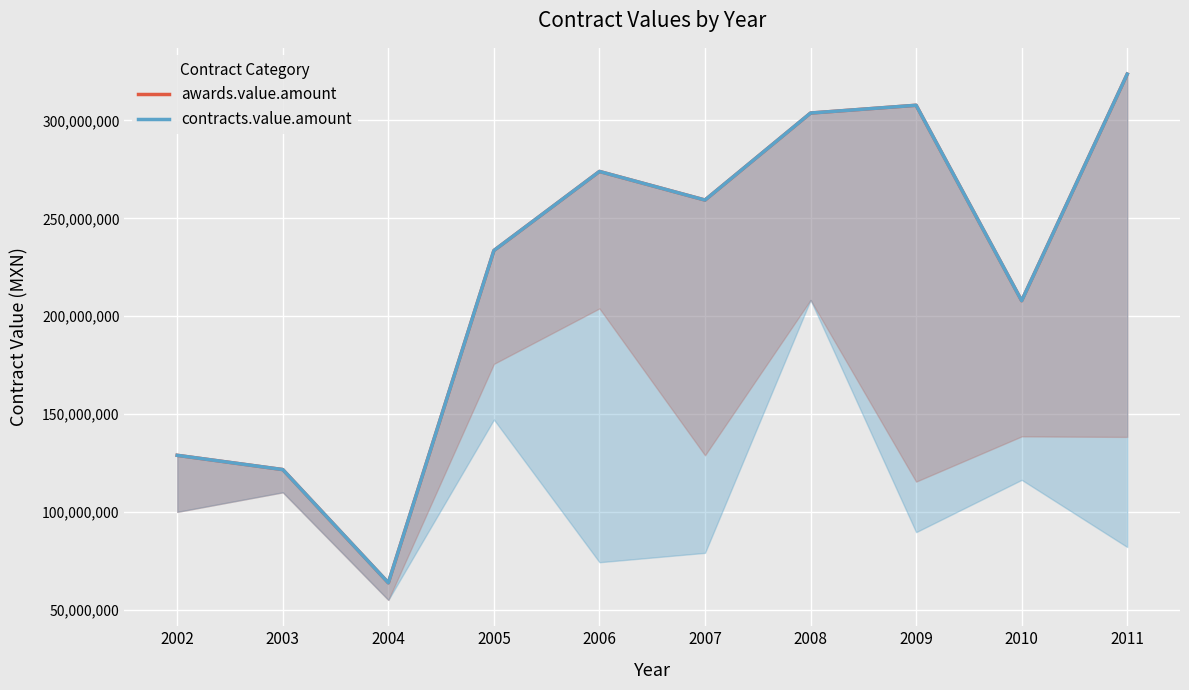

What is the difference between the second highest and second lowest values in the awards.value.amount series?

186146378.4